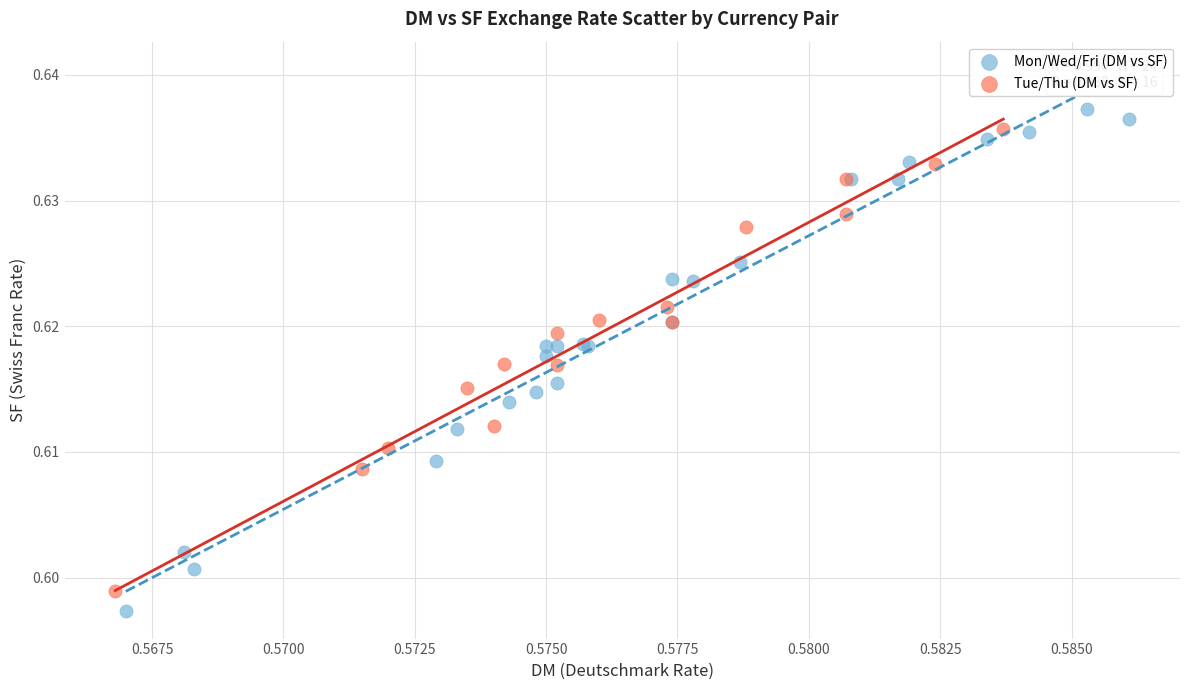

Which series has the widest spread of Y values?

Mon/Wed/Fri (DM vs SF)